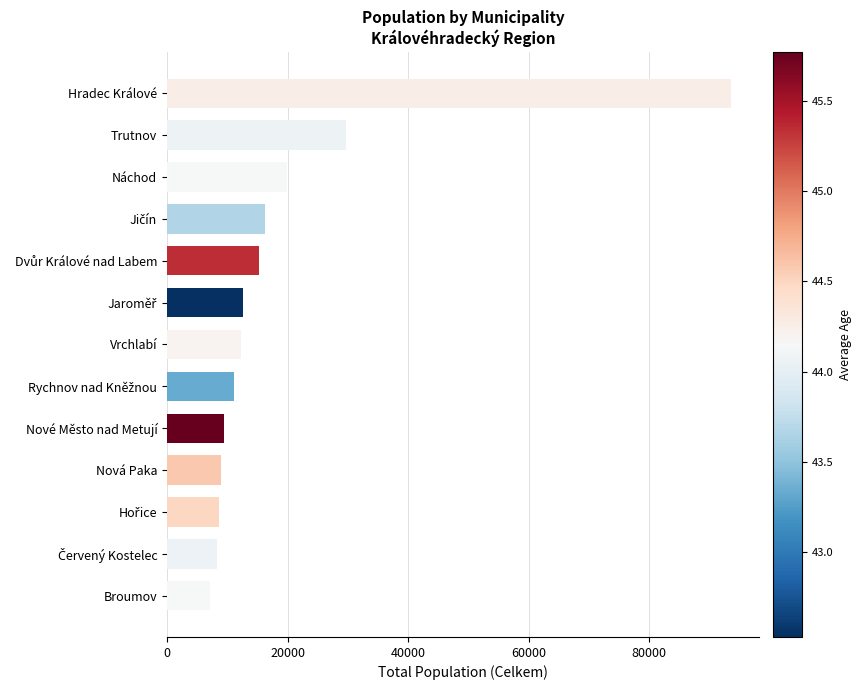

What is the value of the 3rd bar from the top?

19936